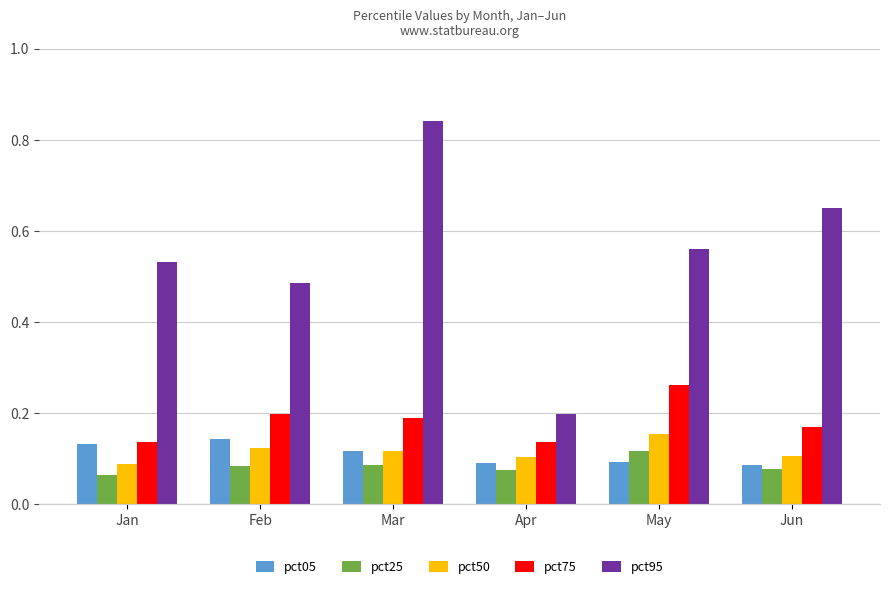

Is the value of pct50 at Feb greater than the value of pct95 at Jun?

No